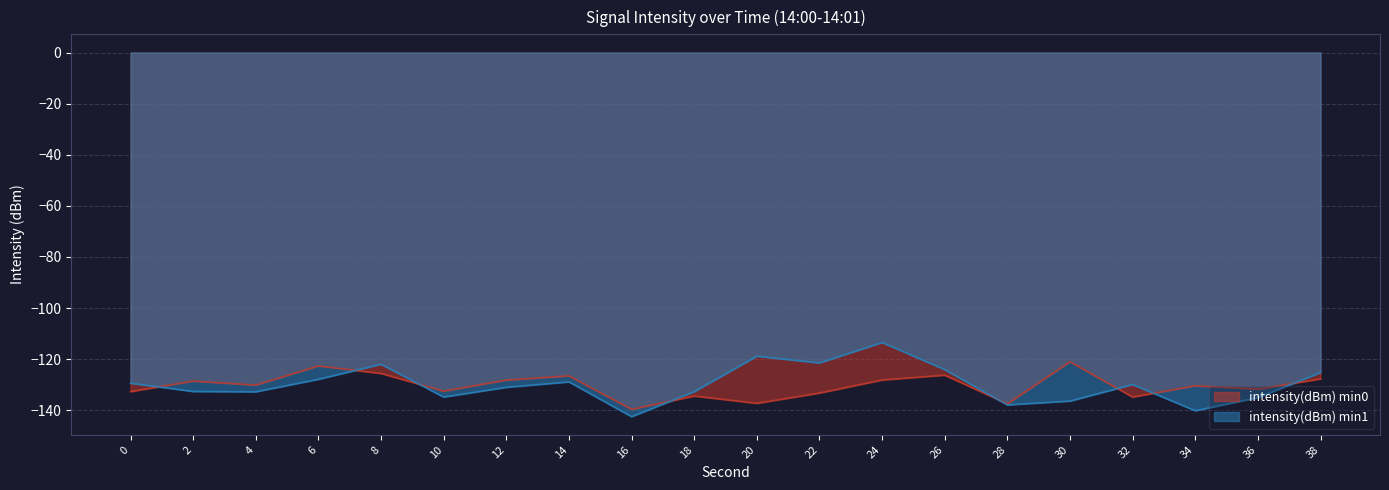

Reading left to right, transcribe all the data shown in this chart.

intensity(dBm) min0: -132.7	-128.6	-130.2	-122.7	-125.6	-132.5	-128.2	-126.5	-139.7	-134.4	-137.3	-133.3	-128.2	-126.3	-137.5	-121.0	-134.8	-130.4	-131.7	-127.7
intensity(dBm) min1: -129.4	-132.6	-132.8	-127.9	-122.0	-134.8	-131.0	-128.9	-142.5	-132.7	-118.8	-121.5	-113.5	-124.1	-137.9	-136.4	-129.9	-140.2	-135.1	-125.2